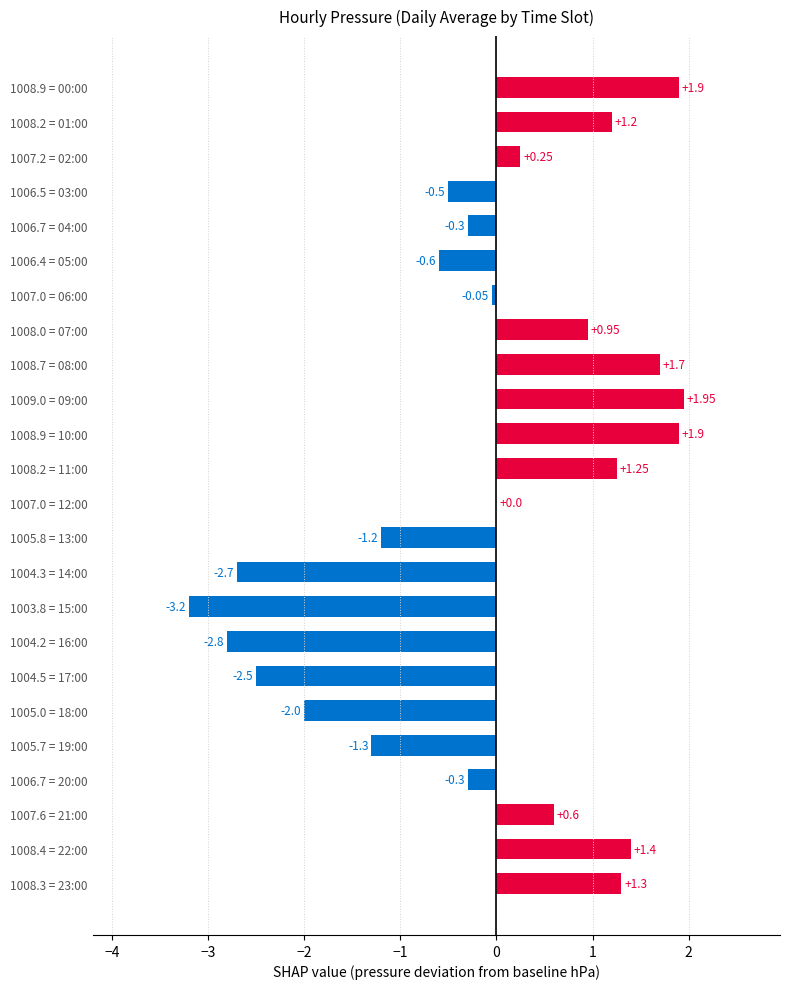

What is the sum of the values at 1008.2 = 01:00 and 1008.9 = 10:00?

3.1